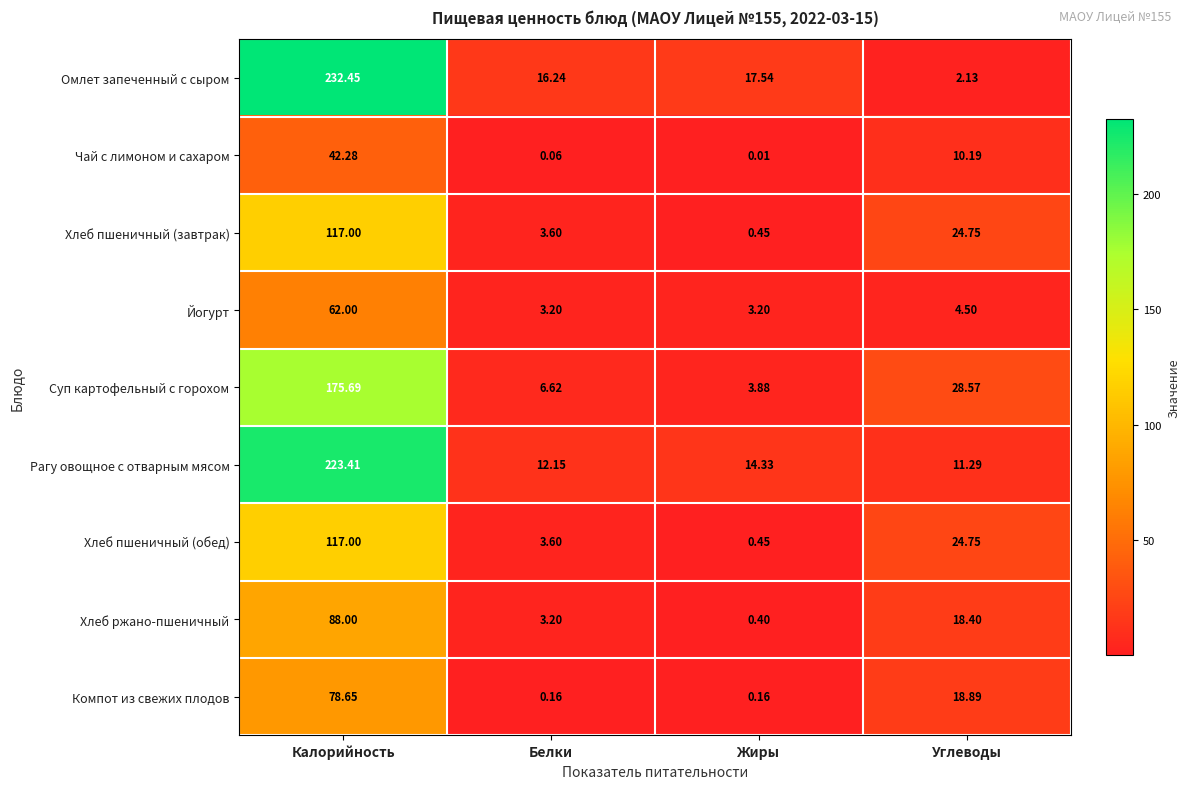

At which category does the chart reach its peak across all series?

Калорийность